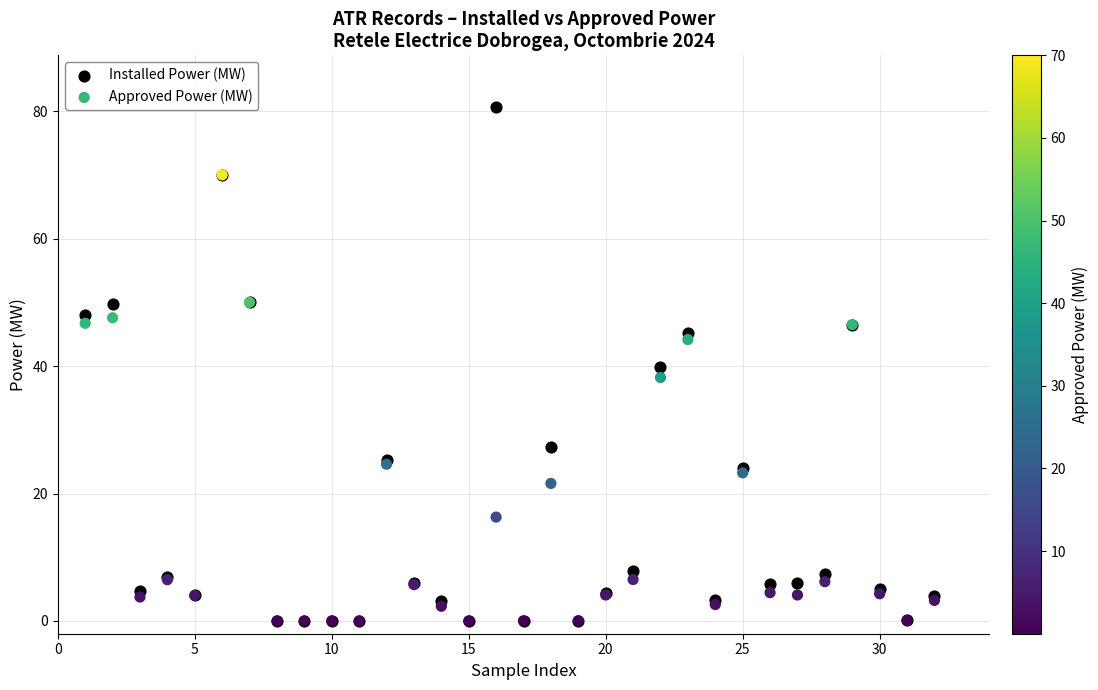

In the Approved Power (MW) series, what Y value is closest to 35?

38.2